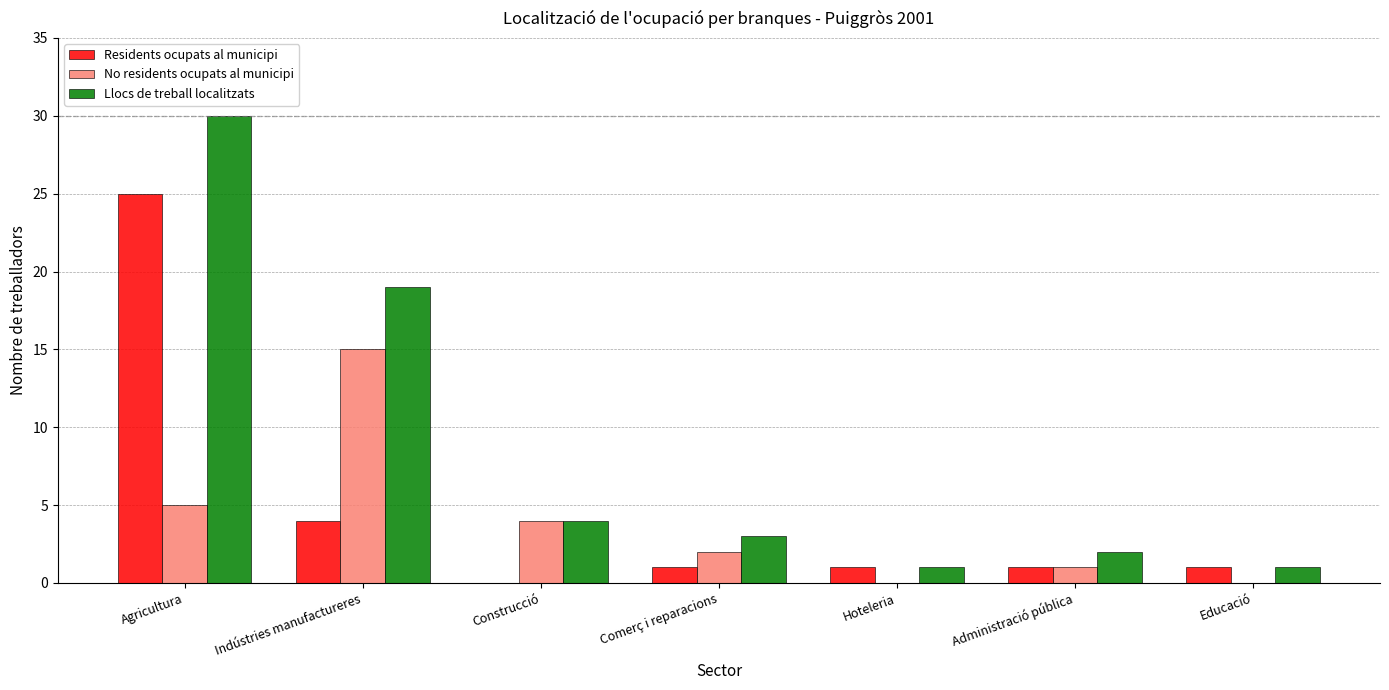

Which series has the largest total across all categories?

Llocs de treball localitzats